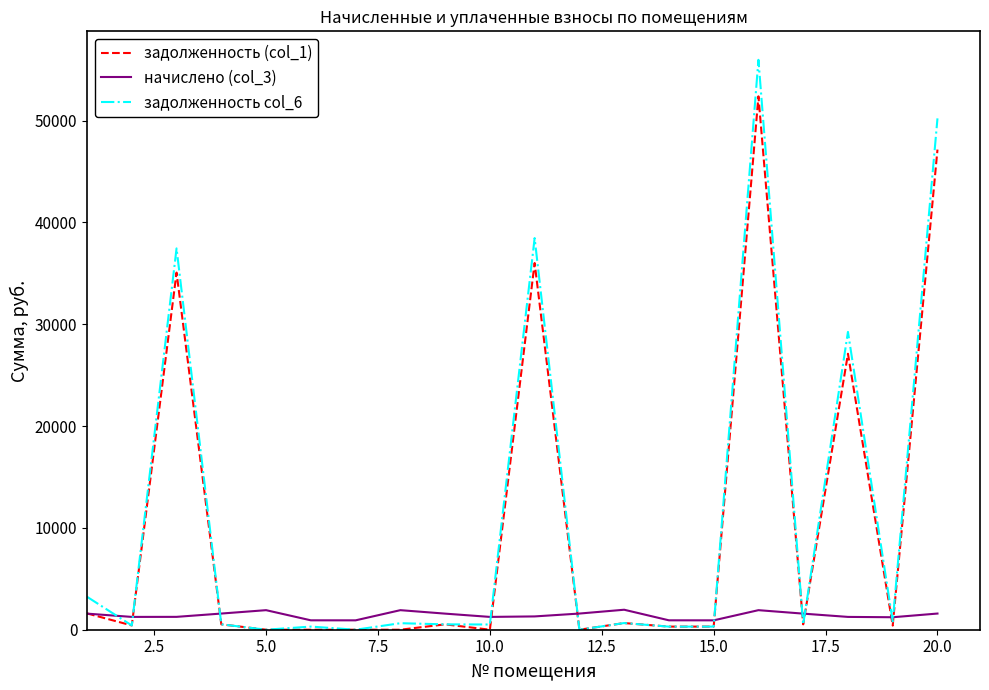

Which series has the widest spread of values?

задолженность col_6